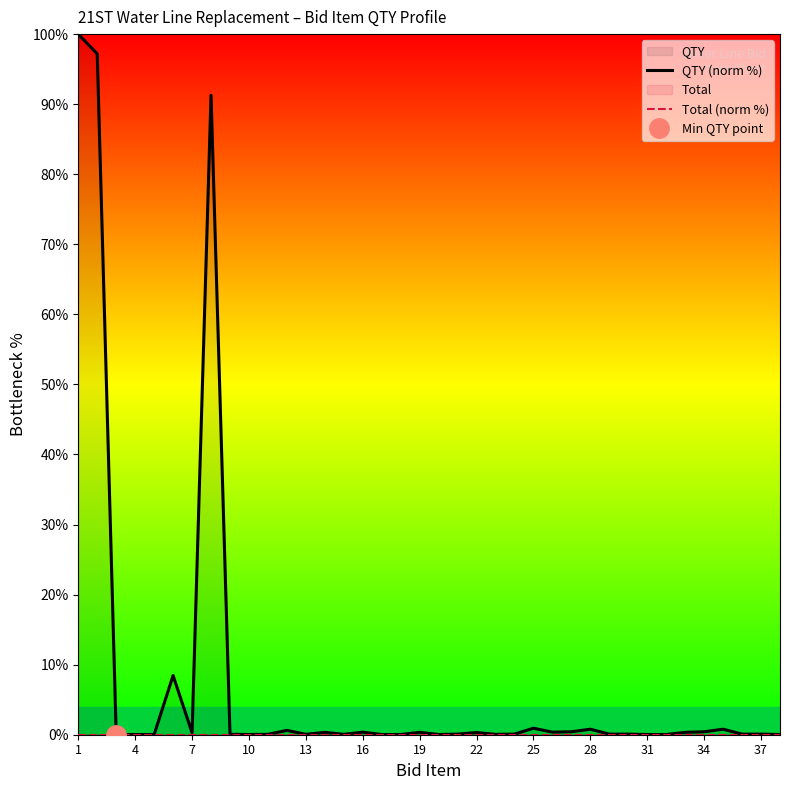

Which series has the largest range (max minus min)?

QTY (norm %)